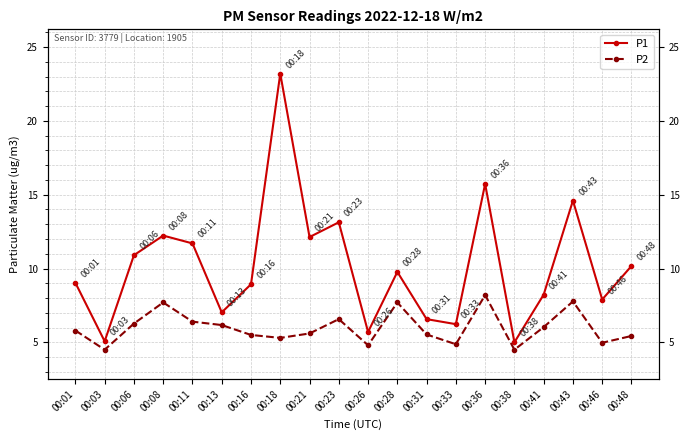

True or false: P1 and P2 intersect in this chart.

False